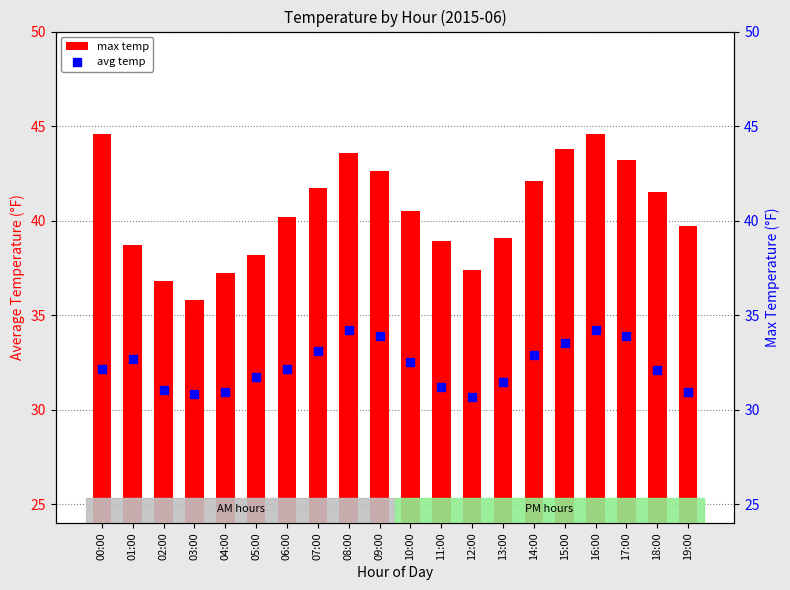

At which category is the sum across all series the highest?

16:00